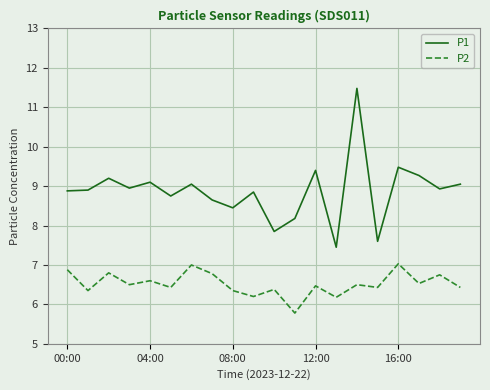

List the series in order of their overall mean, highest first.

P1, P2